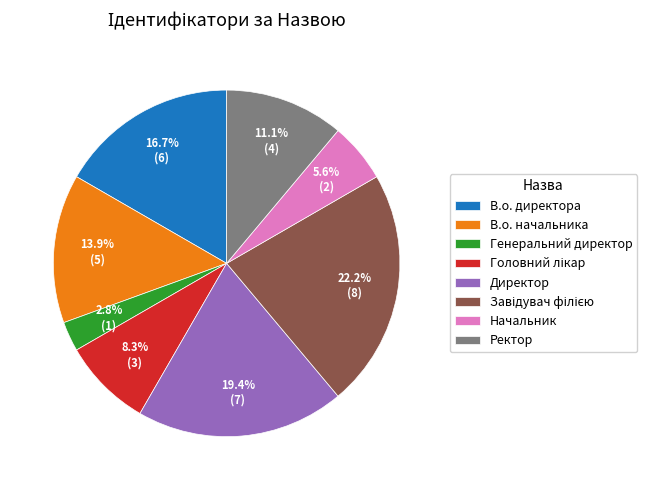

What is the smallest slice in the pie chart?

Генеральний директор